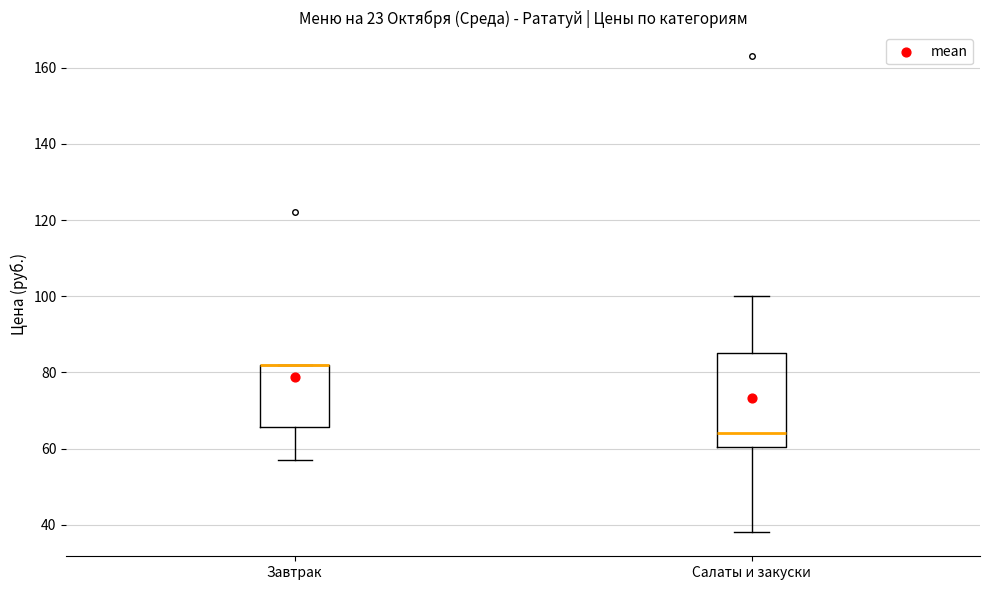

Comparing the boxes themselves (not the whiskers), which one is the tallest?

Салаты и закуски